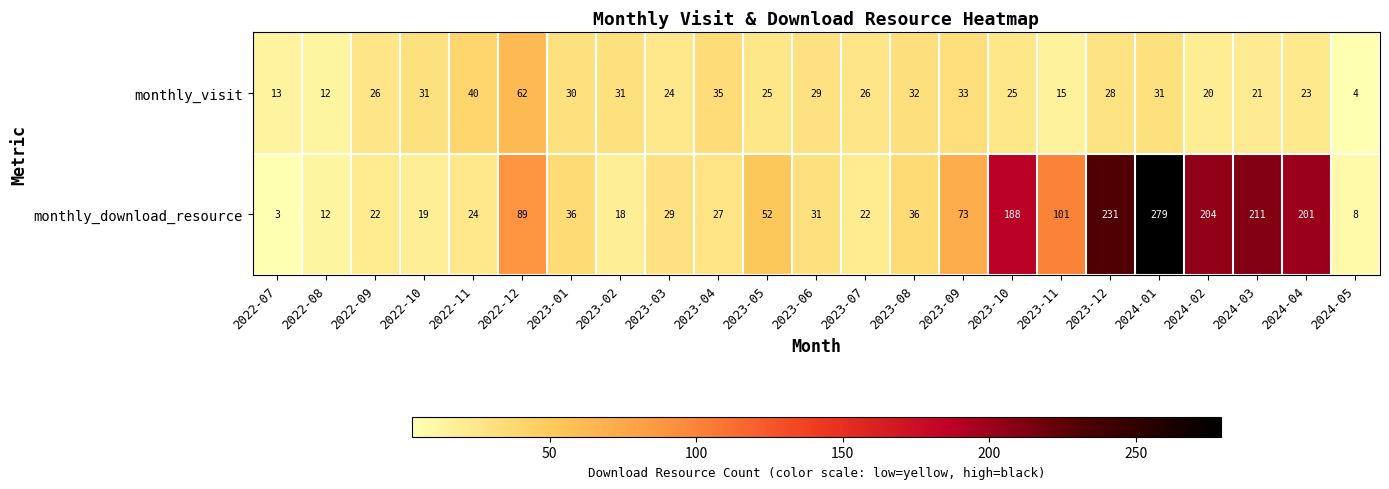

Rank the series by their average value, from lowest to highest.

monthly_visit, monthly_download_resource